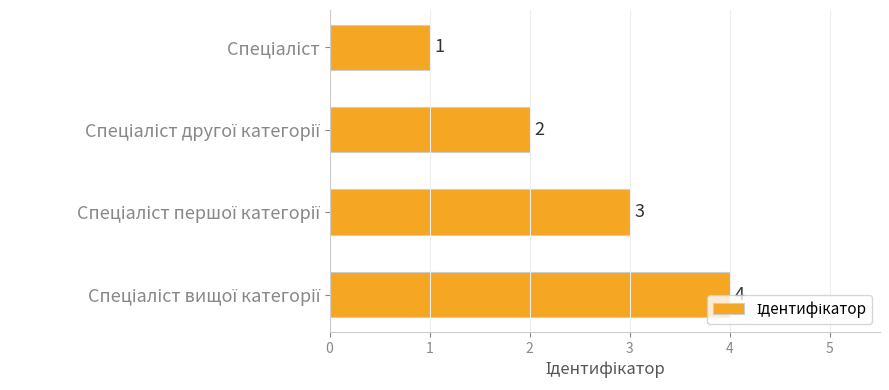

What is the difference between the maximum and minimum values?

3